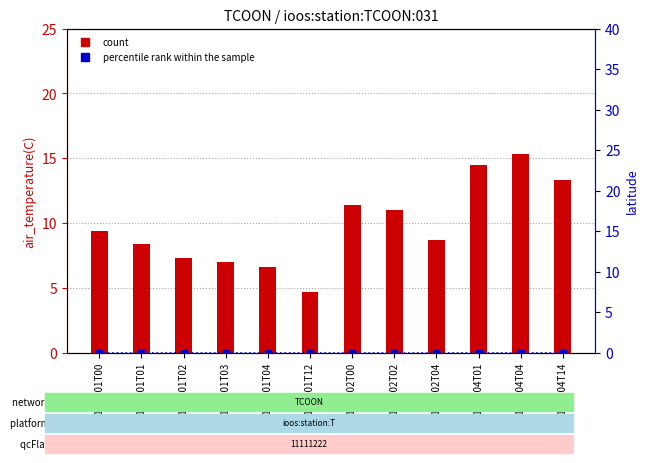

Which series has the largest total across all categories?

count